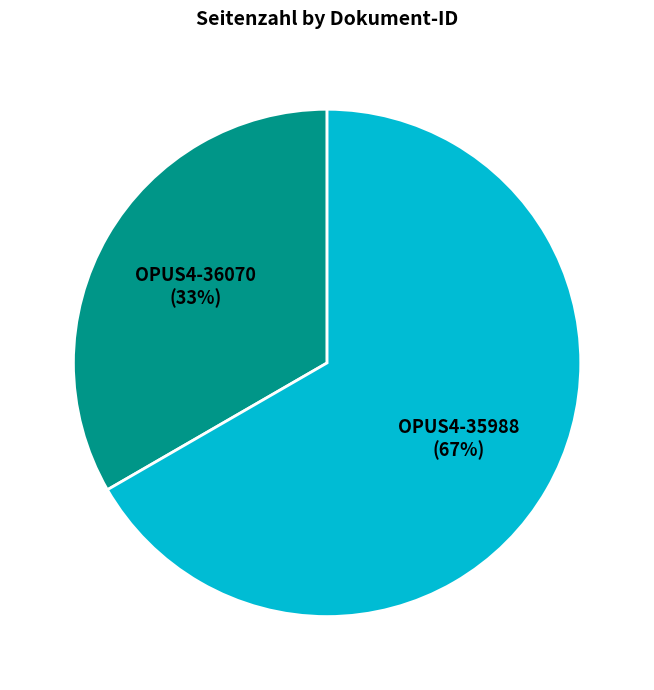

How many segments does this pie chart have?

2